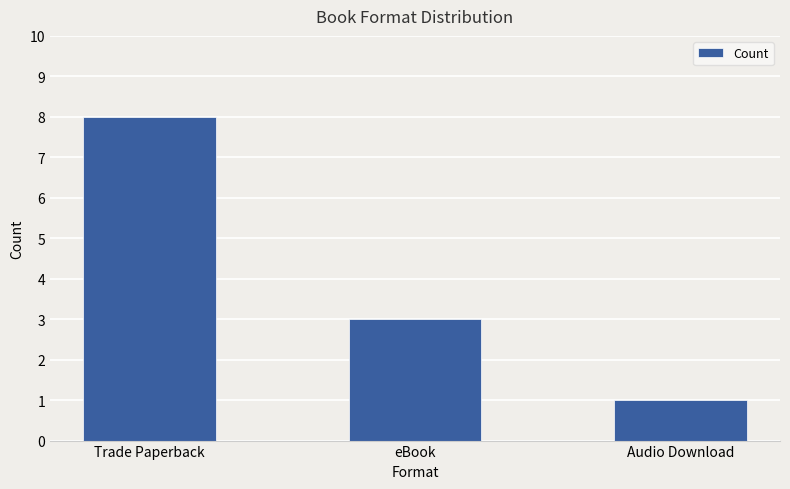

What is the difference between the values at eBook and Trade Paperback?

5